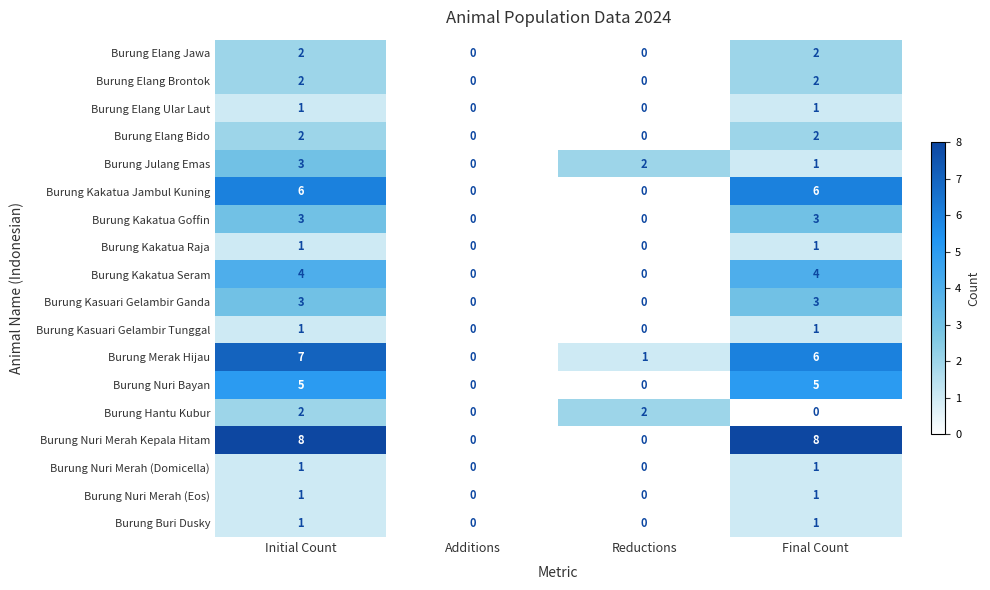

Which series has the largest total across all categories?

Burung Nuri Merah Kepala Hitam